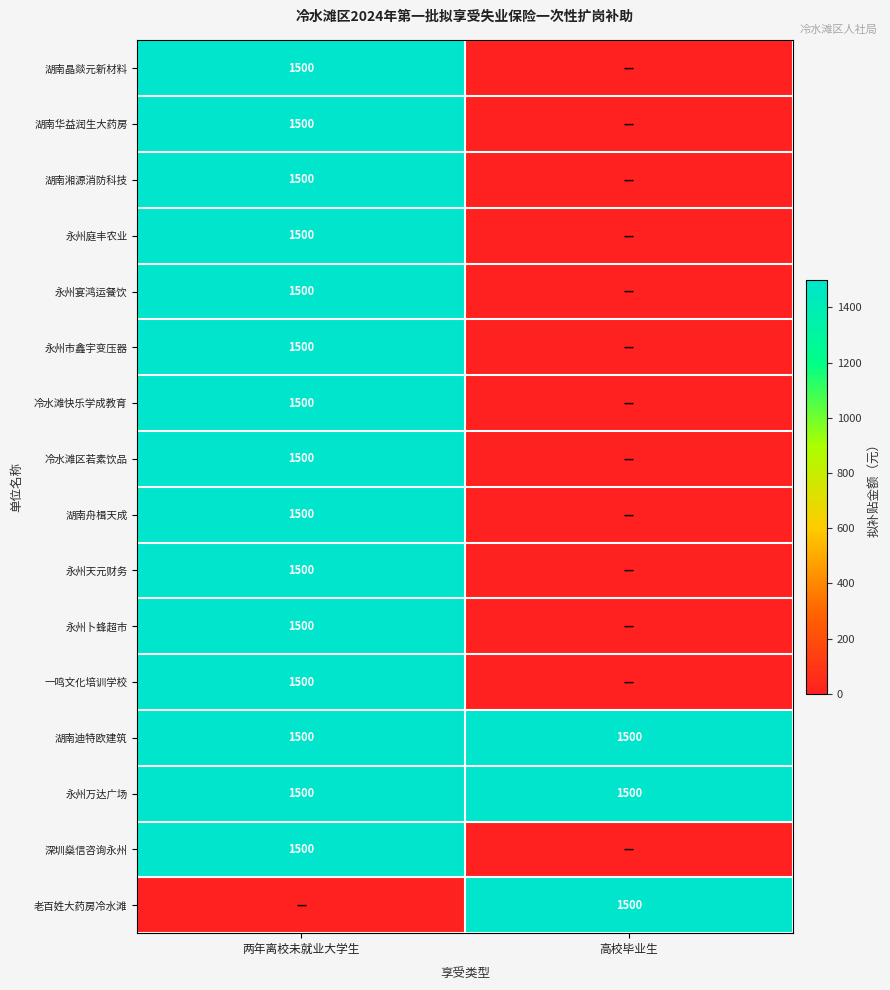

Is it true that 永州宴鸿运餐饮 equals 1500 at 两年离校未就业大学生?

True